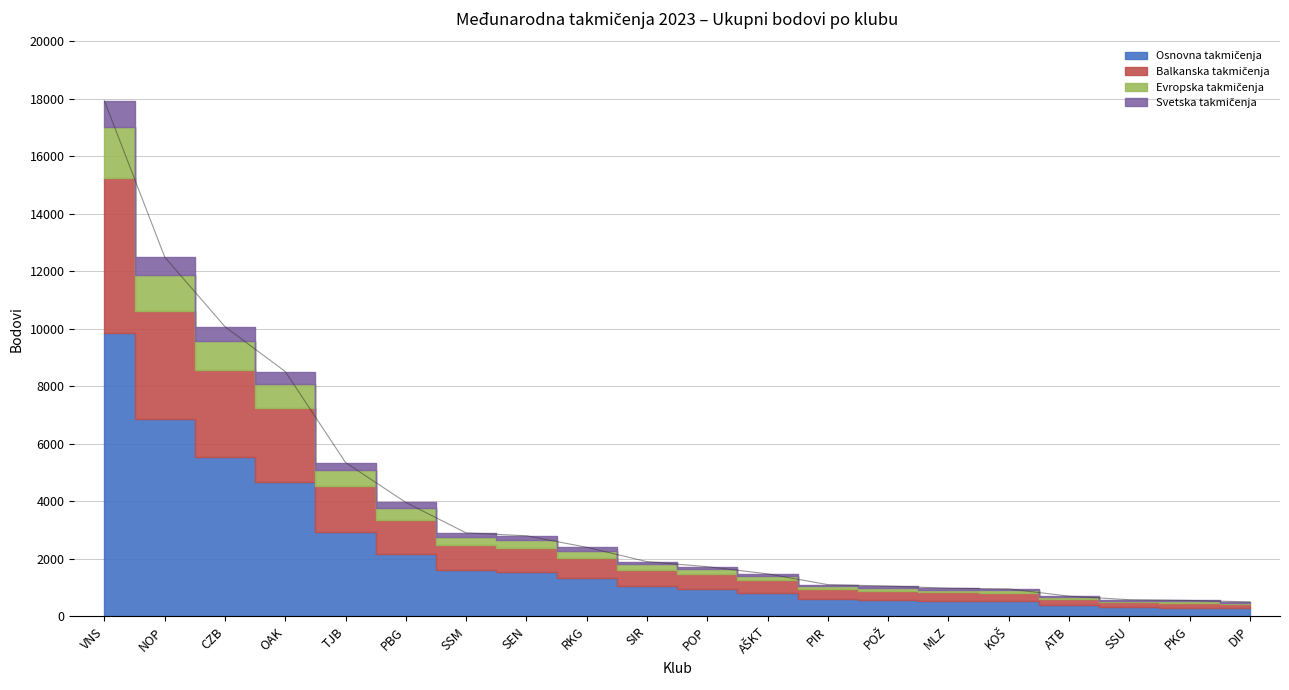

Does the chart have visible grid lines?

Yes